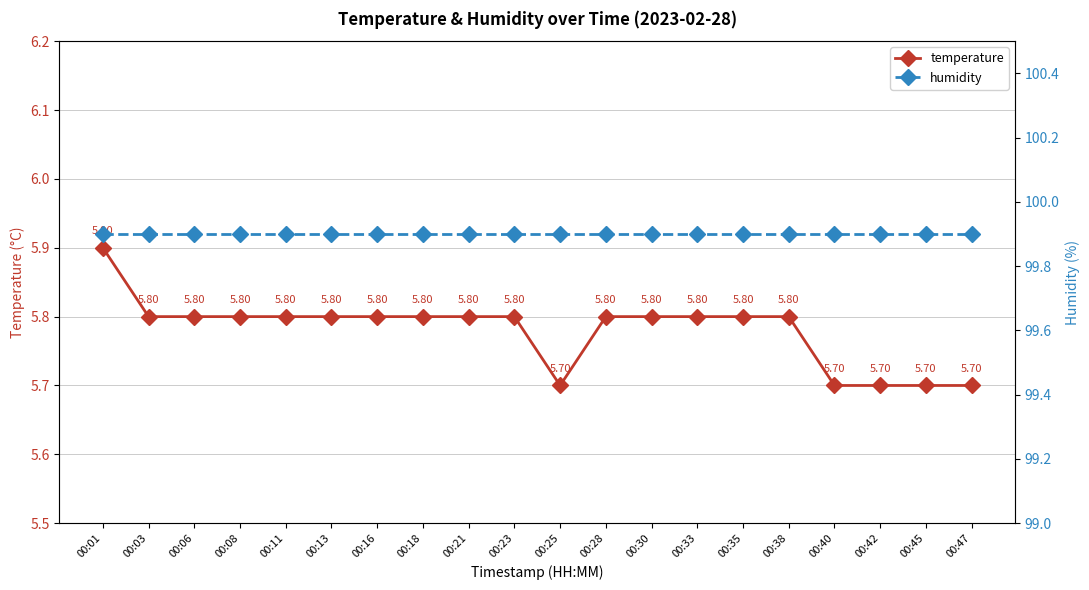

Which label corresponds to the smallest value in the chart?

00:25